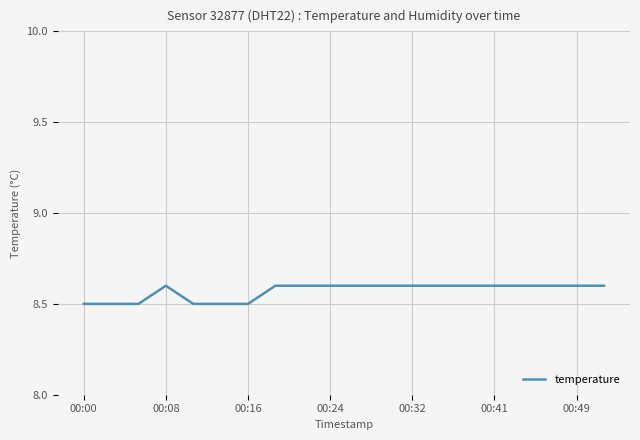

Reading left to right, extract all data points from this chart.

8.5	8.5	8.5	8.6	8.5	8.5	8.5	8.6	8.6	8.6	8.6	8.6	8.6	8.6	8.6	8.6	8.6	8.6	8.6	8.6